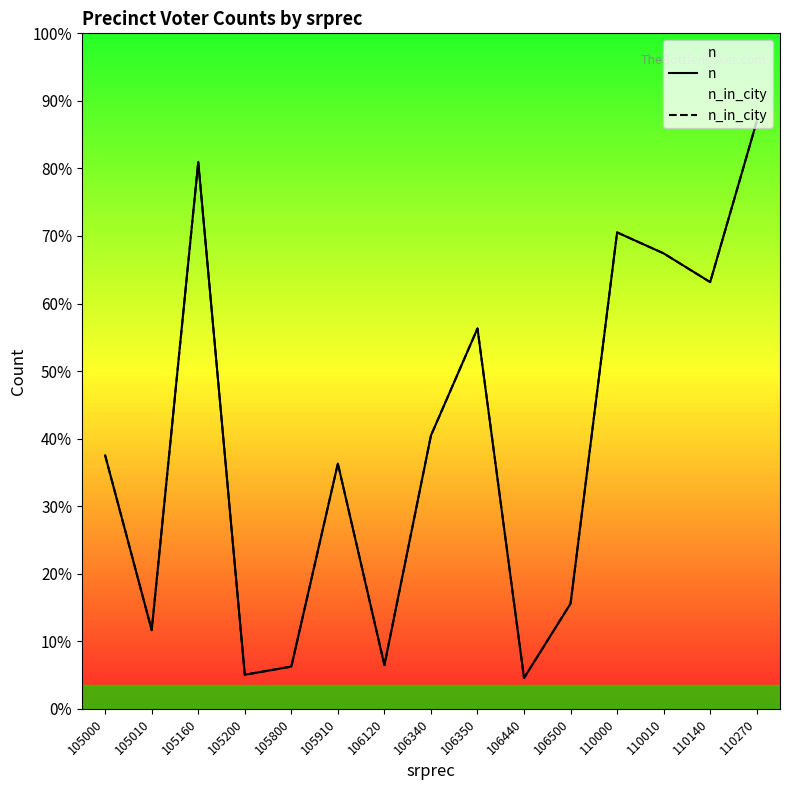

What is the difference between the n_in_city values at 110000 and 105160?

1126